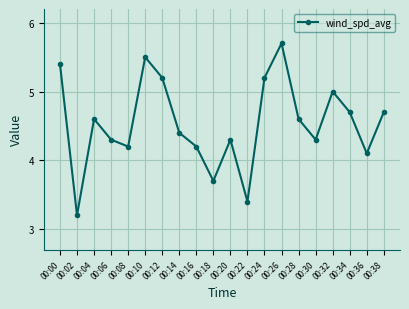

What is the difference between the maximum and minimum values?

2.5